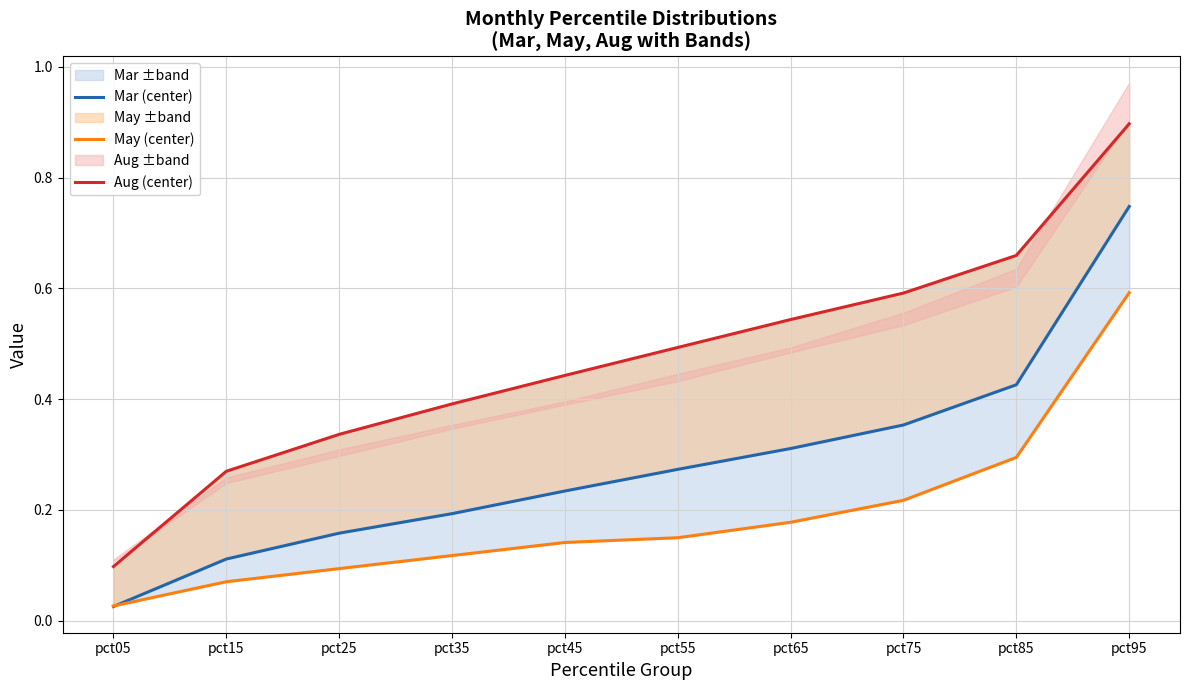

What is the total value across all series at pct55?

0.9